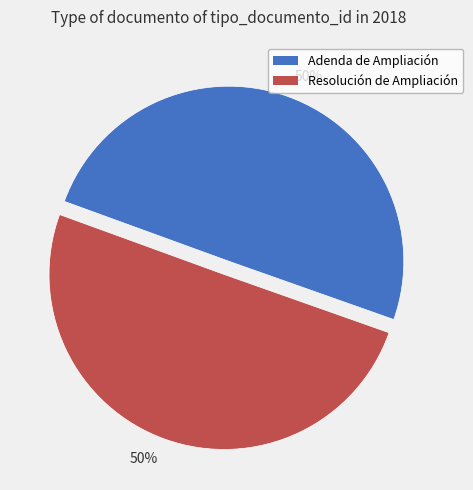

To the nearest percent, what is the average slice percentage?

50%